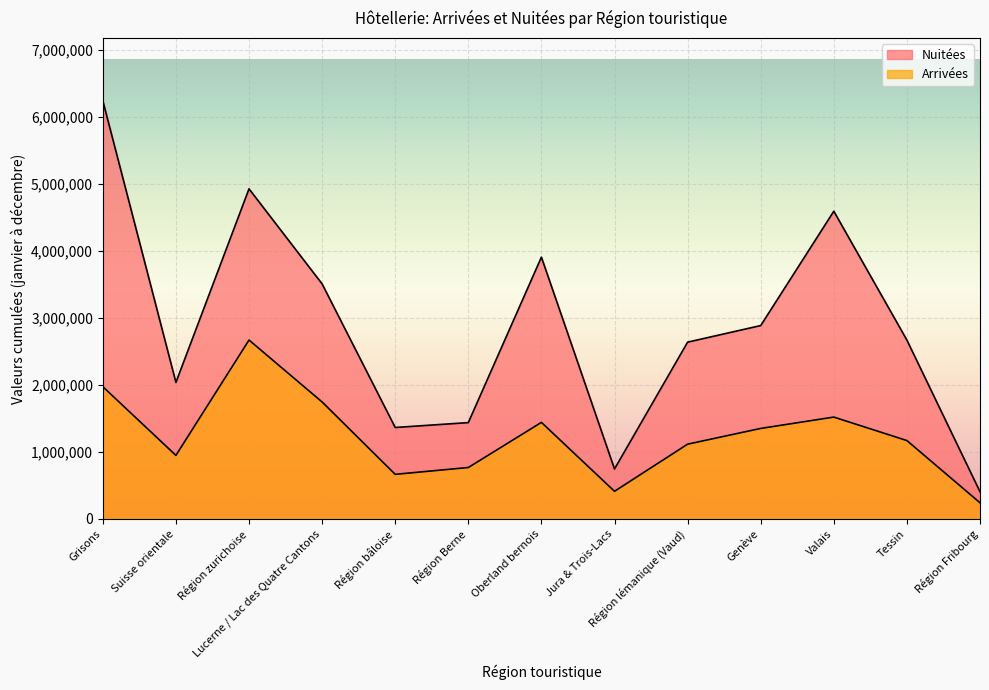

The Arrivées series shows 1743711 at Lucerne / Lac des Quatre Cantons. True or false?

True